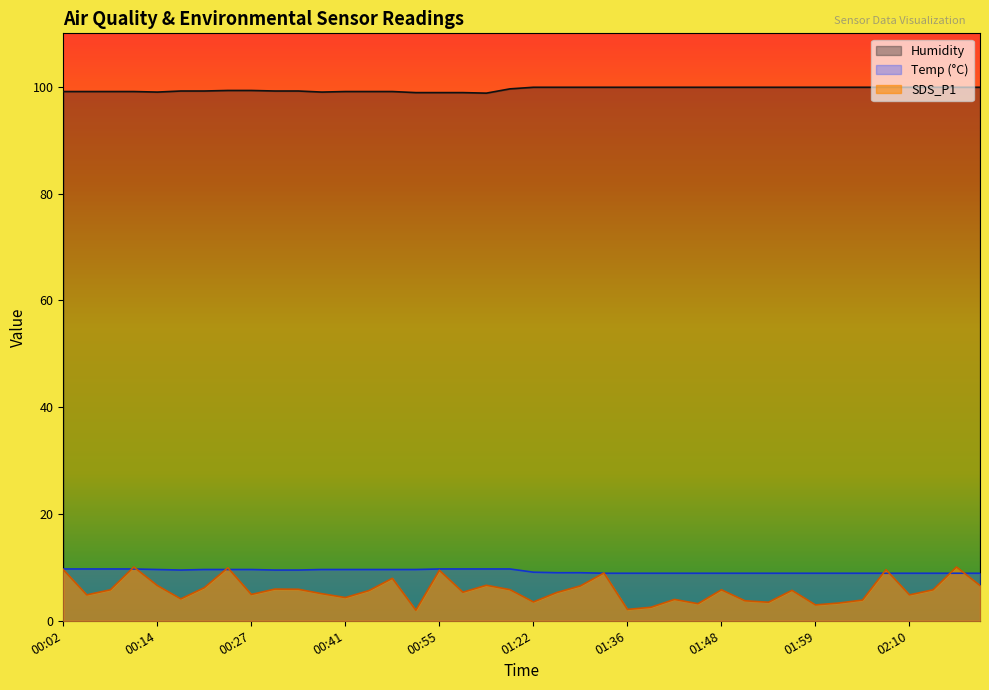

Reading left to right, transcribe all the data shown in this chart.

Temp: 9.7	9.7	9.7	9.7	9.6	9.5	9.6	9.6	9.6	9.5	9.5	9.6	9.6	9.6	9.6	9.6	9.7	9.7	9.7	9.7	9.1	9.0	9.0	8.9	8.9	8.9	8.9	8.9	8.9	8.9	8.9	8.9	8.9	8.9	8.9	8.9	8.9	8.9	8.9	8.9
Humidity: 99.1	99.1	99.1	99.1	99.0	99.2	99.2	99.3	99.3	99.2	99.2	99.0	99.1	99.1	99.1	98.9	98.9	98.9	98.8	99.6	99.9	99.9	99.9	99.9	99.9	99.9	99.9	99.9	99.9	99.9	99.9	99.9	99.9	99.9	99.9	99.9	99.9	99.9	99.9	99.9
SDS_P1: 9.6	4.8	5.8	10.1	6.6	4.1	6.2	9.9	4.9	5.9	5.9	5.1	4.3	5.7	8.0	2.0	9.4	5.3	6.7	5.8	3.5	5.3	6.5	8.9	2.1	2.5	4.0	3.2	5.8	3.8	3.5	5.7	3.0	3.3	3.9	9.6	4.8	5.8	10.1	6.6